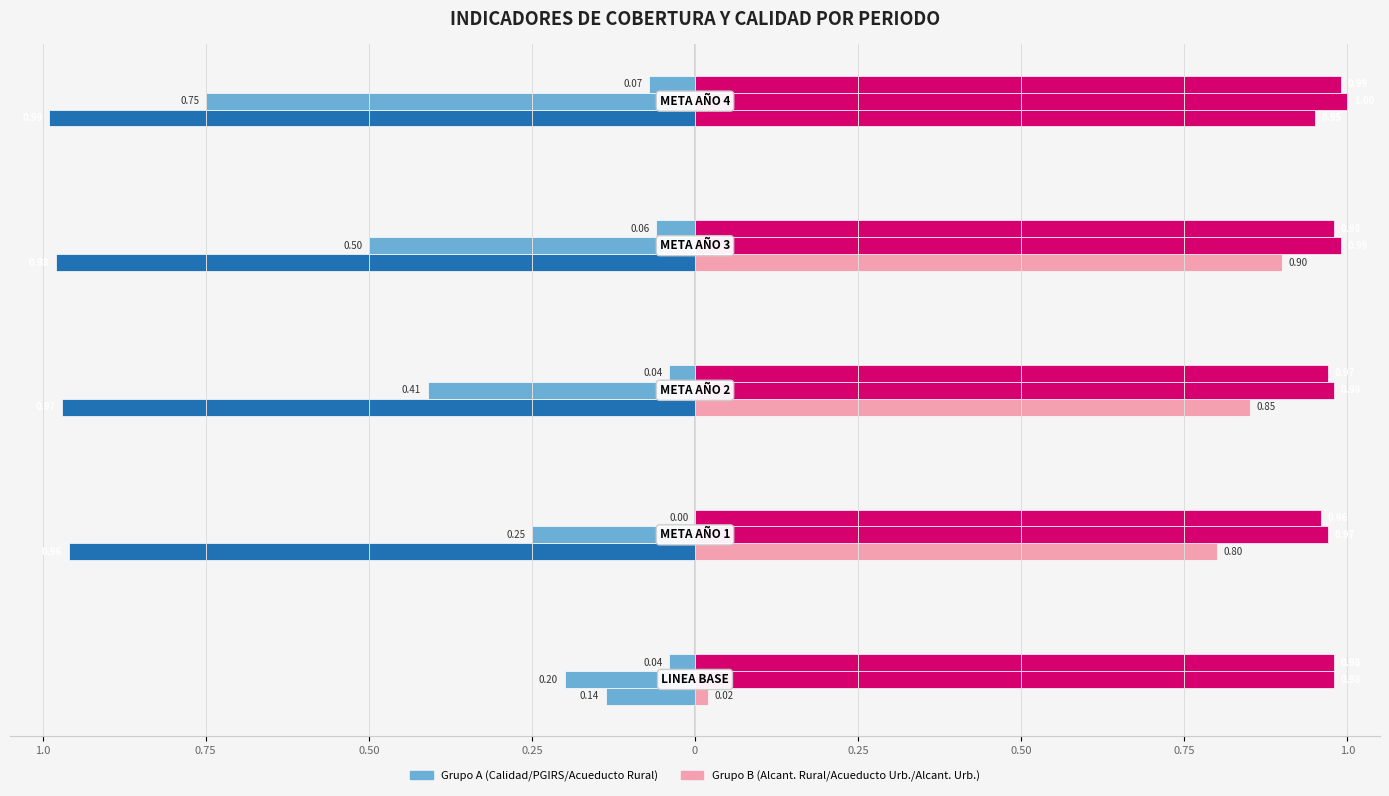

At how many categories does at least one series exceed 0?

5